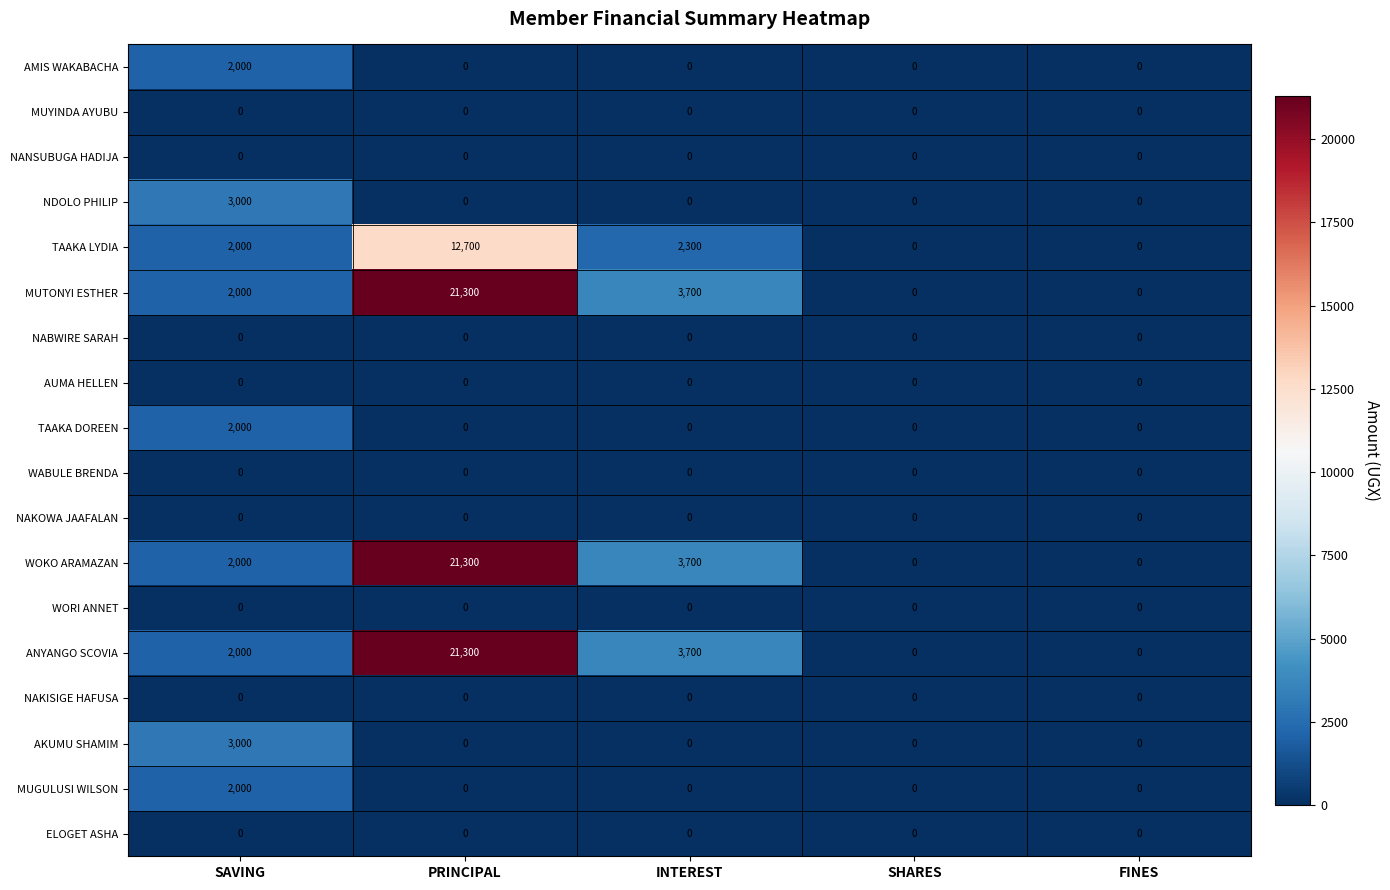

The value of NDOLO PHILIP at FINES is -1509. True or false?

False